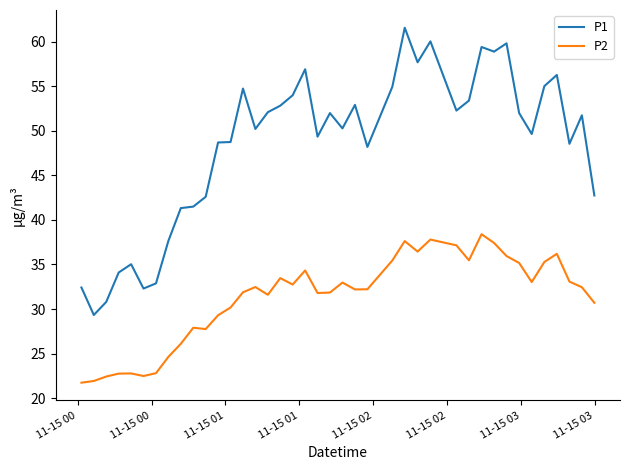

Which series has the largest range (max minus min)?

P1